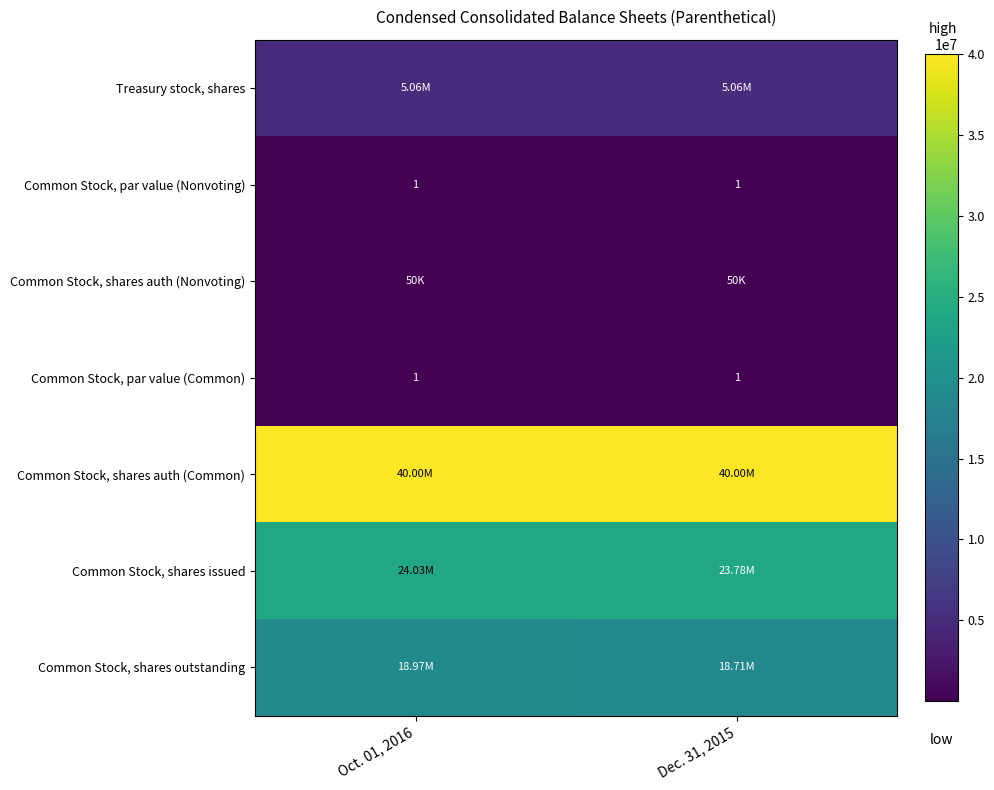

Rank the series by their maximum value, from lowest to highest.

Common Stock, par value (Nonvoting), Common Stock, par value (Common), Common Stock, shares auth (Nonvoting), Treasury stock, shares, Common Stock, shares outstanding, Common Stock, shares issued, Common Stock, shares auth (Common)